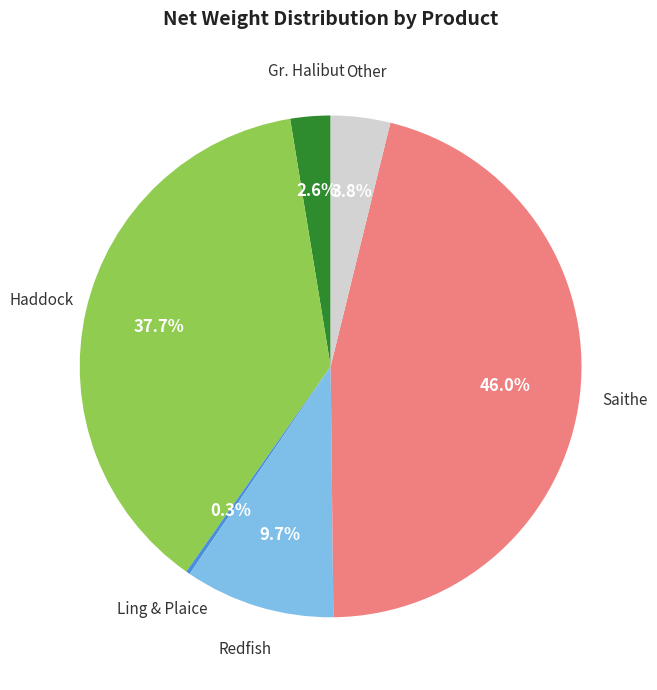

Is there a majority slice in this chart?

No